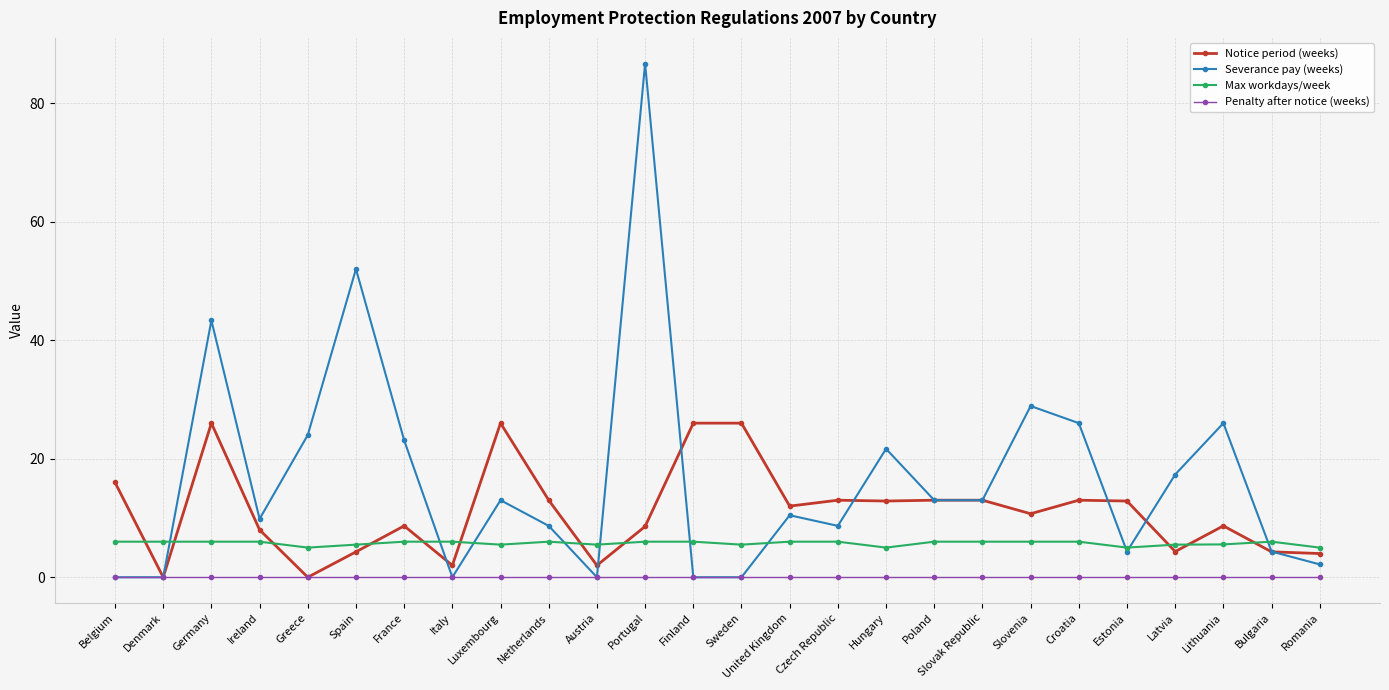

What value does the Max workdays/week series have at Bulgaria?

6.0